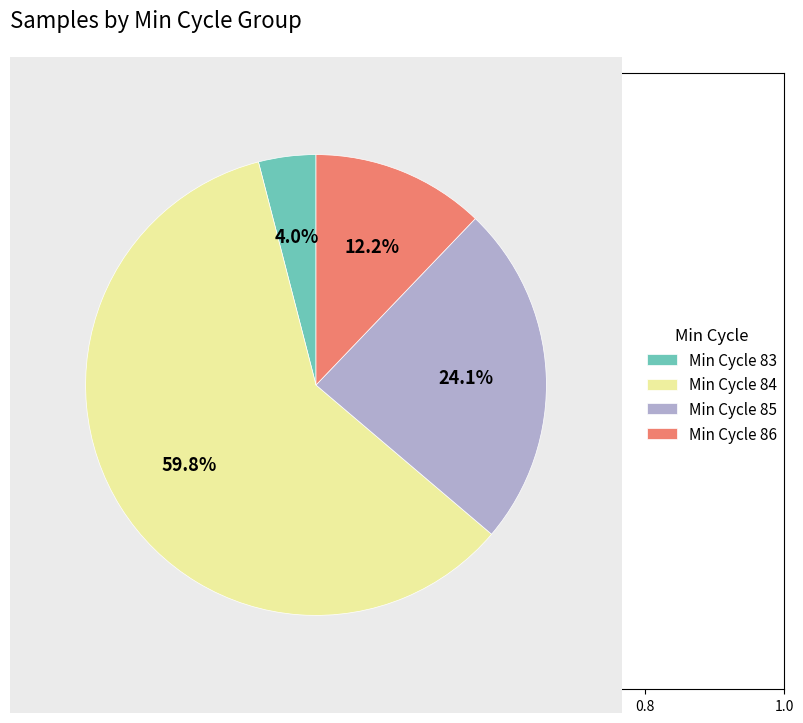

Between Min Cycle 84 and Min Cycle 83, which is larger?

Min Cycle 84